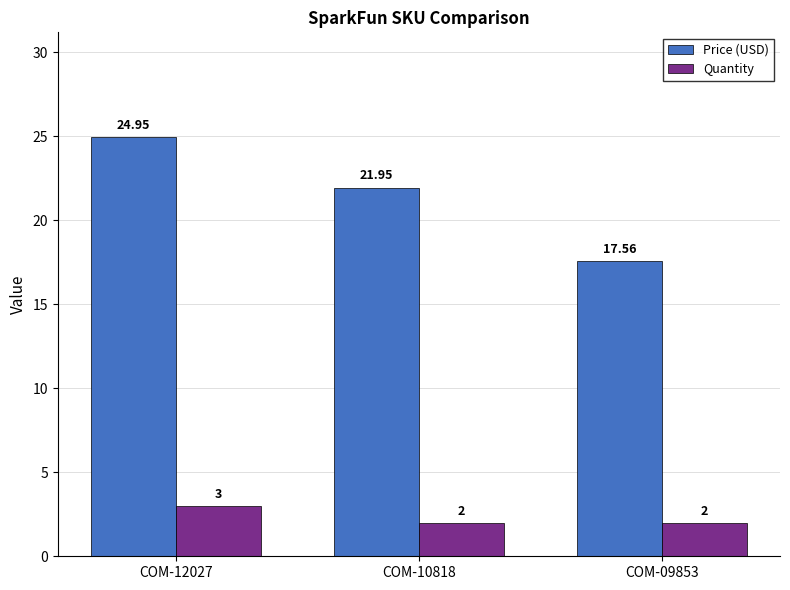

What is the sum of the Price (USD) values at COM-09853 and COM-10818?

39.5